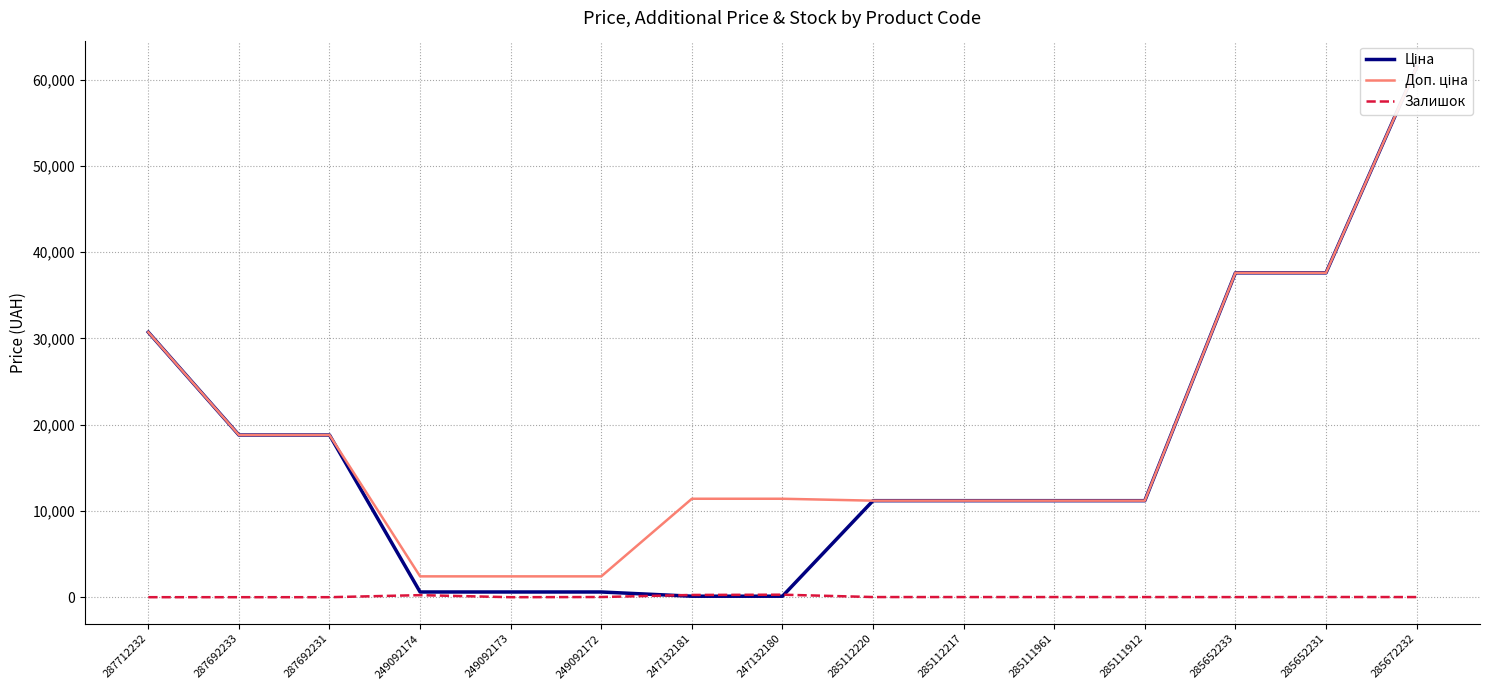

Does the chart have visible grid lines?

Yes